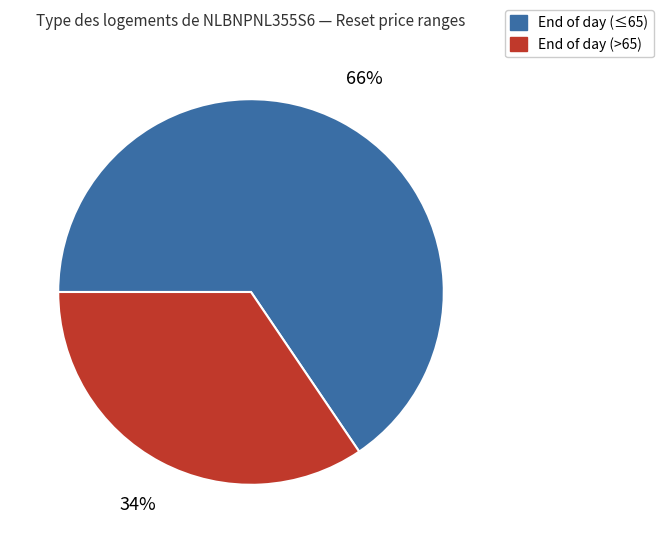

How many slices are in this pie chart?

2